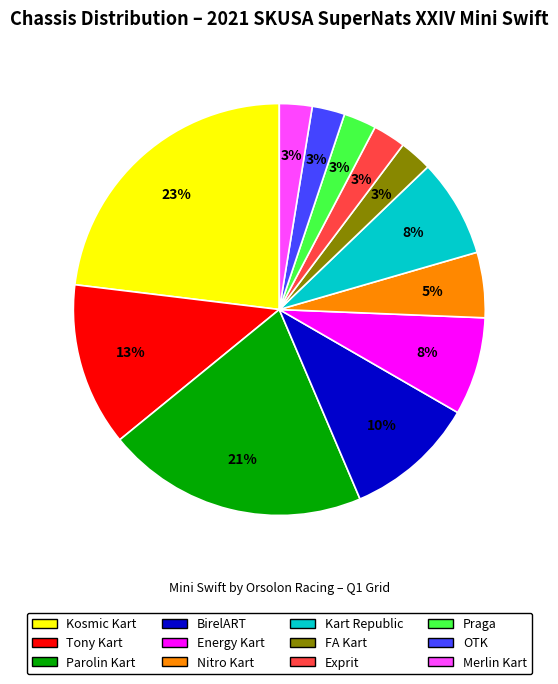

What percentage is the Nitro Kart slice, to the nearest percent?

5%